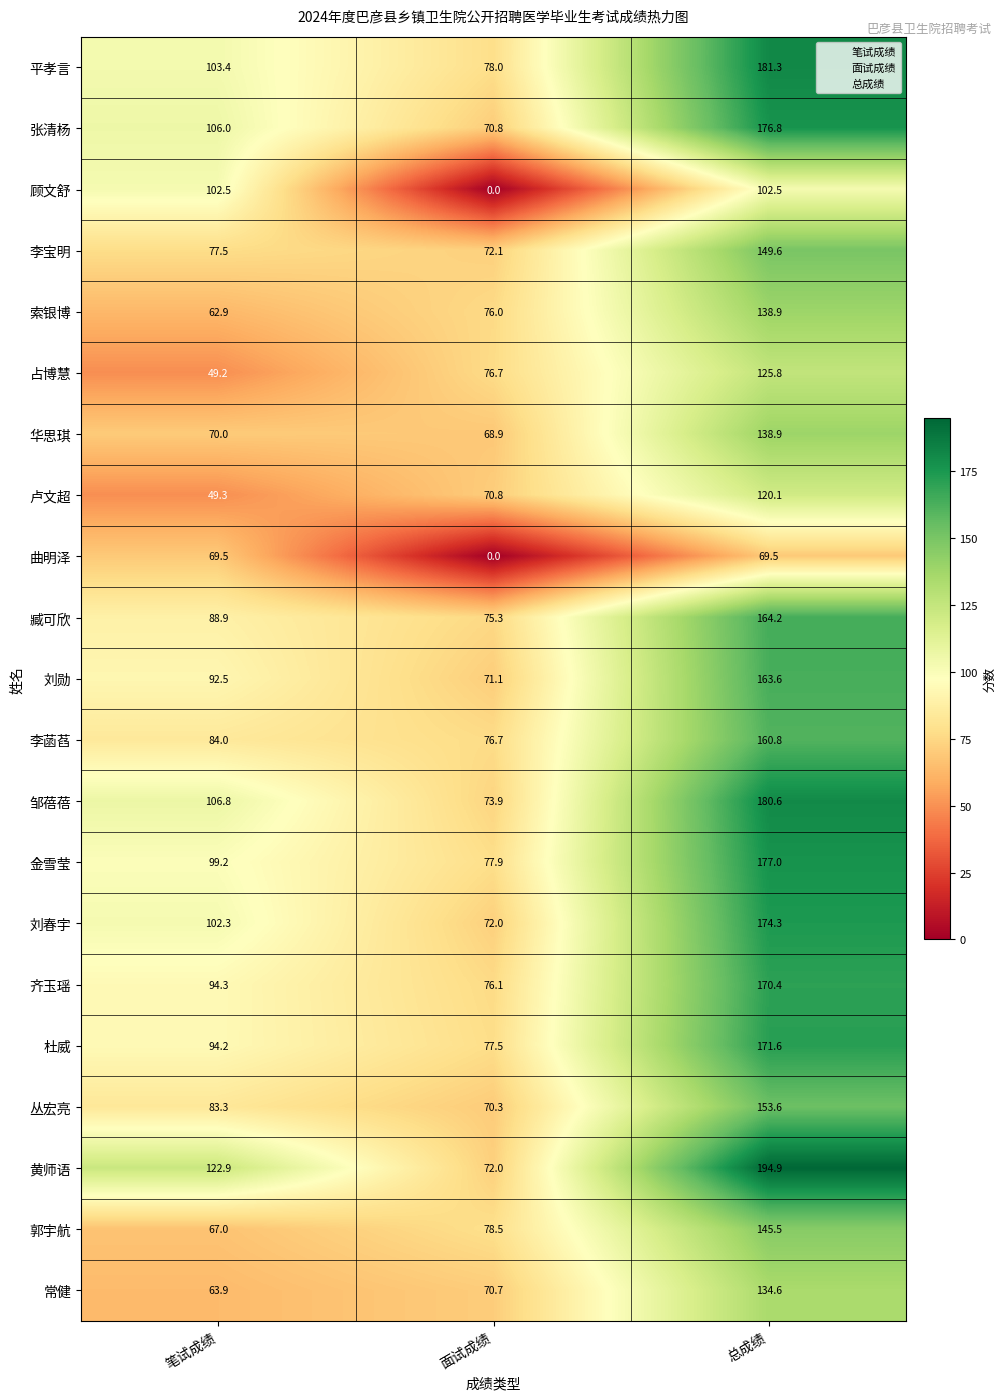

What is the difference between the maximum and second lowest values in the 刘春宇 series?

72.0